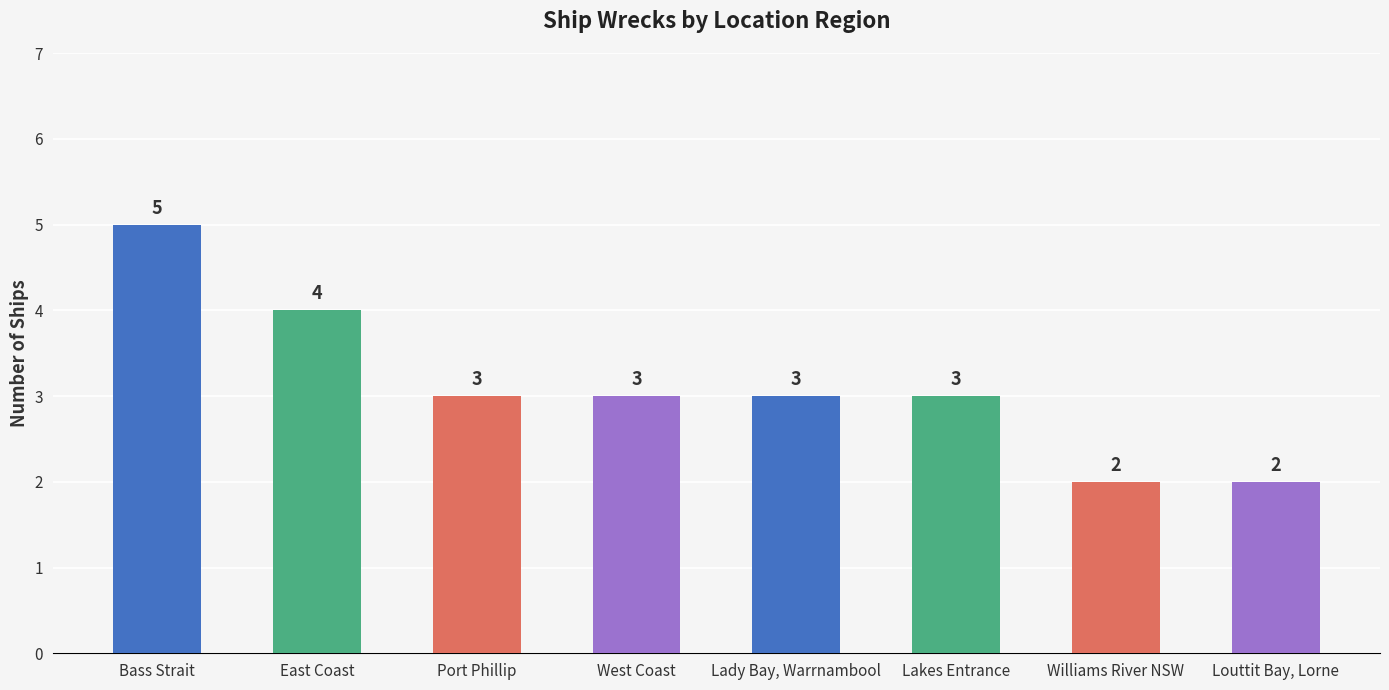

What is the smallest value displayed?

2